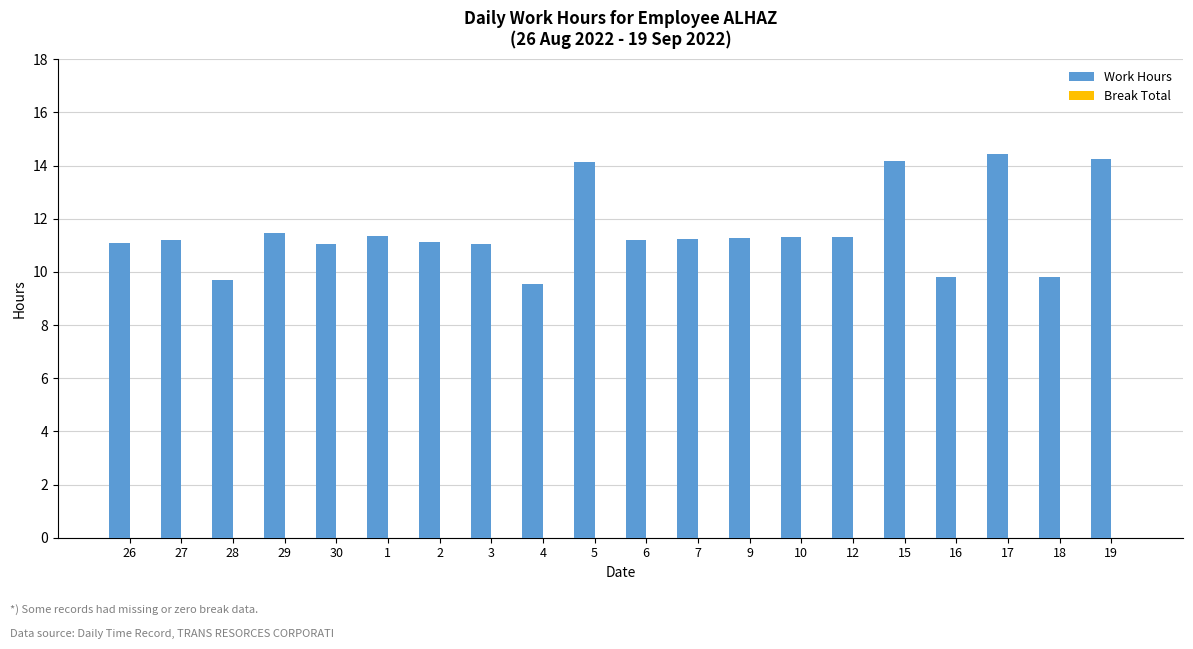

What is the difference between the values at 6 and 15?

3.0